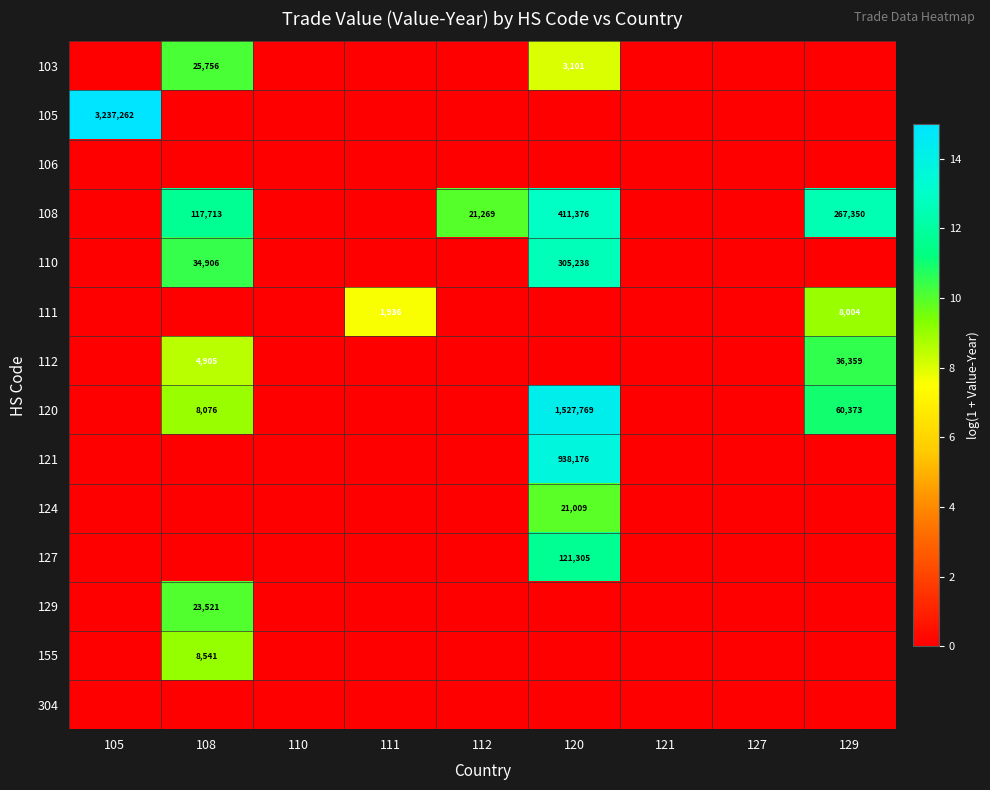

True or false: 155 has a value of 8541 at 108.

True